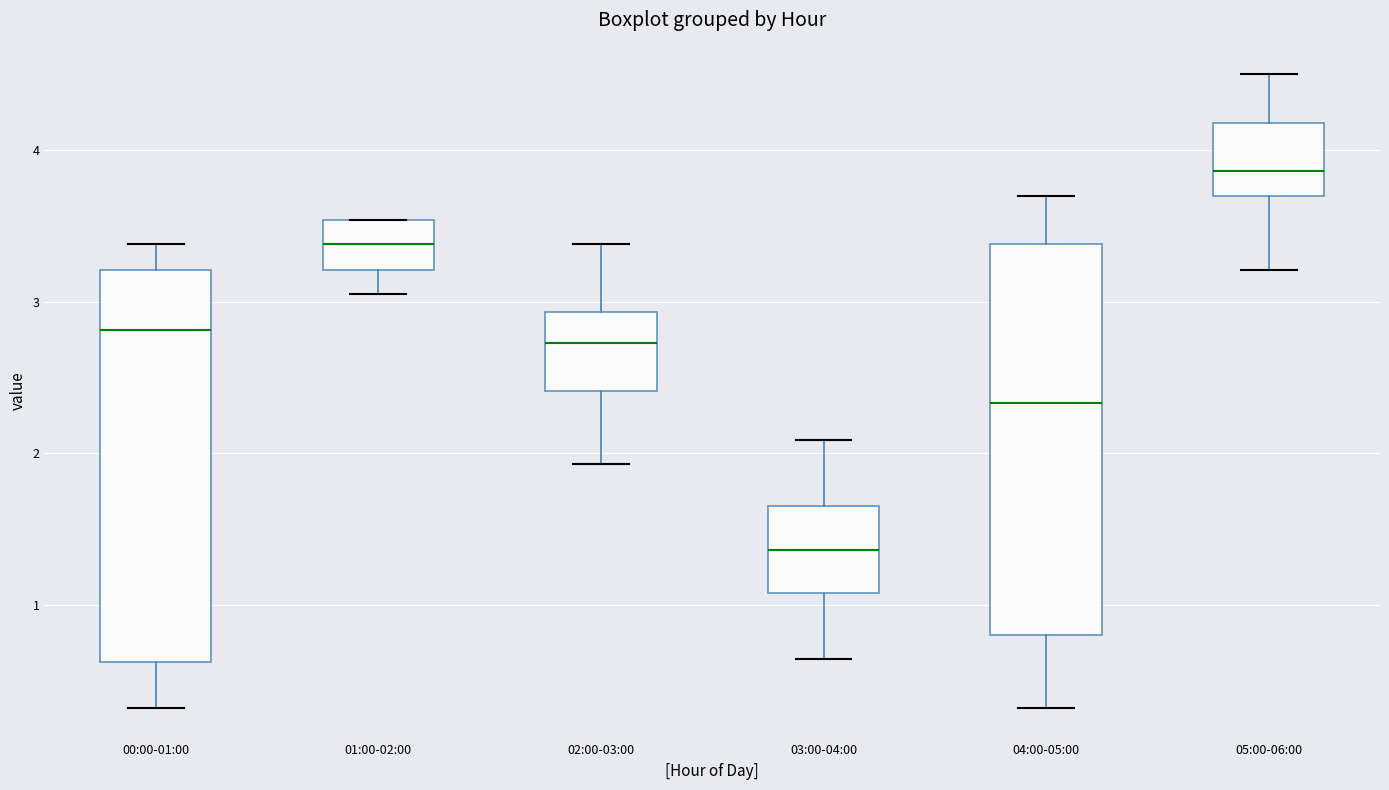

Which box has the highest median line?

05:00-06:00